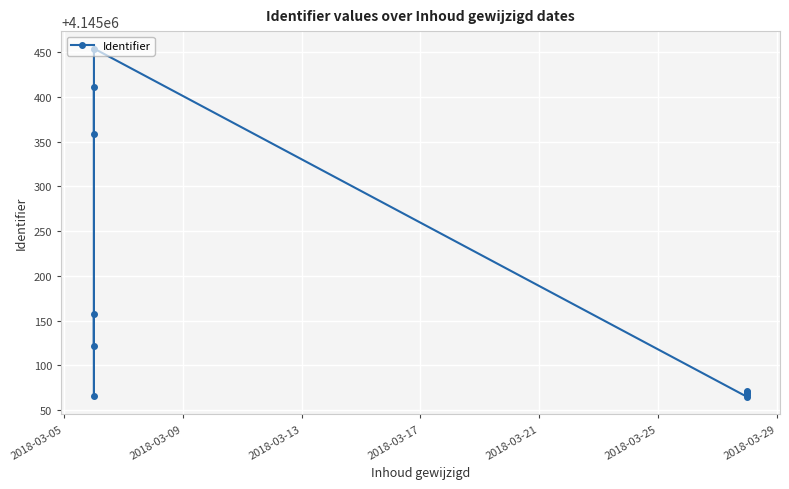

The value at 2018-03-17 is 2517917. True or false?

False